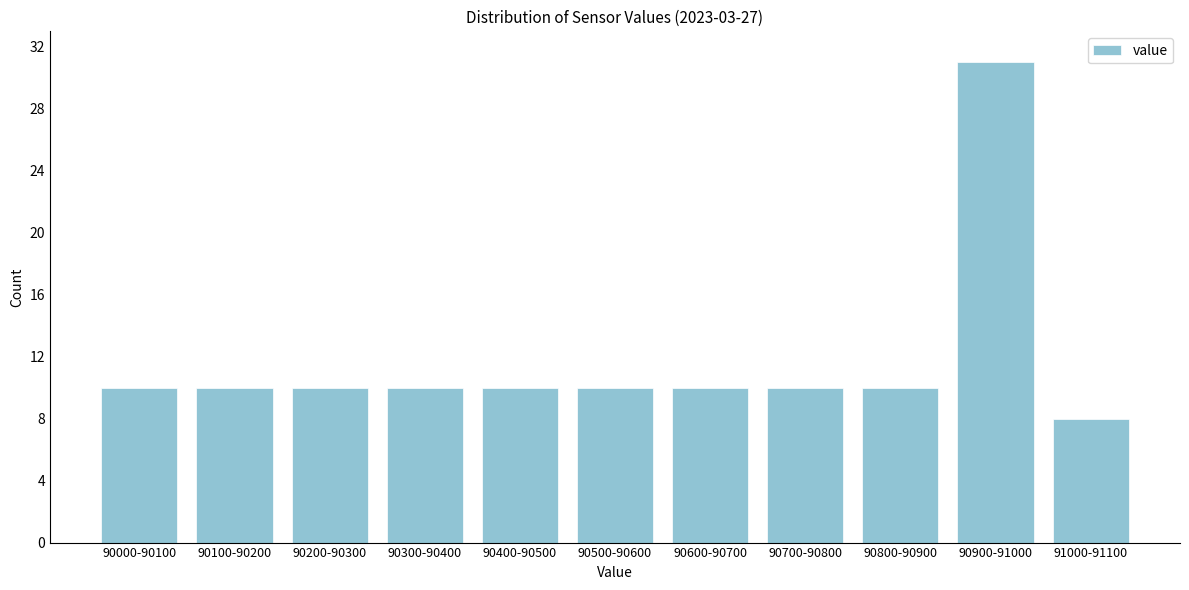

Reading right to left, what are all the values shown in this chart?

8	31	10	10	10	10	10	10	10	10	10